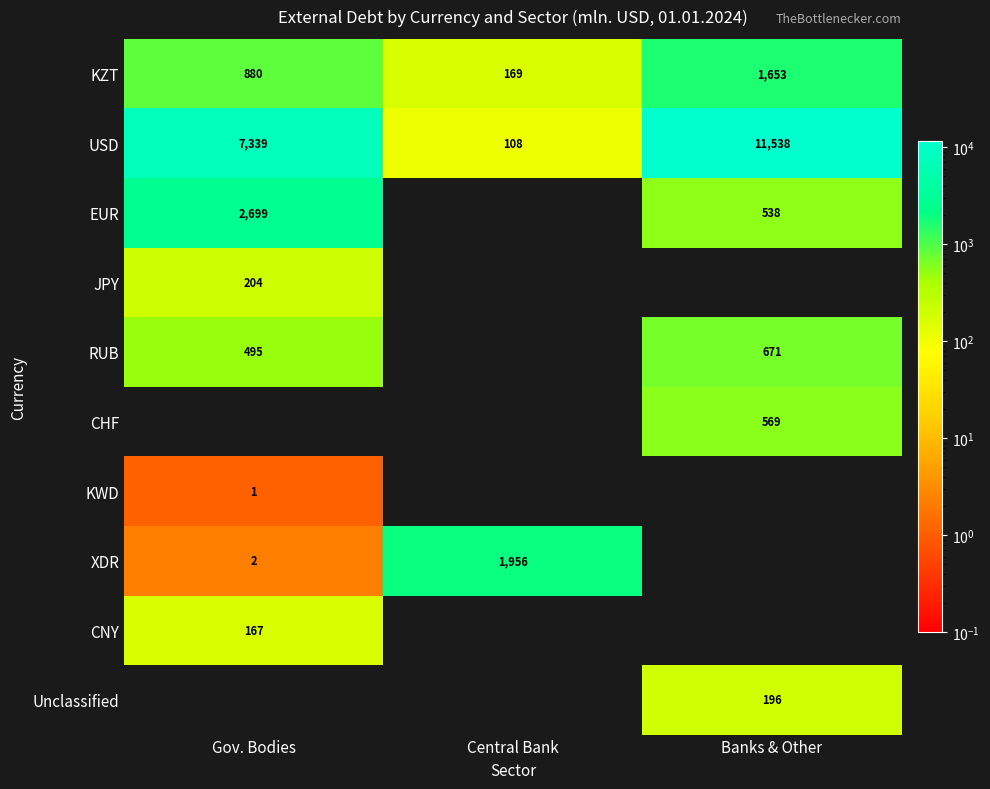

Is the value of KZT at Gov. Bodies greater than the value of JPY at Gov. Bodies?

Yes